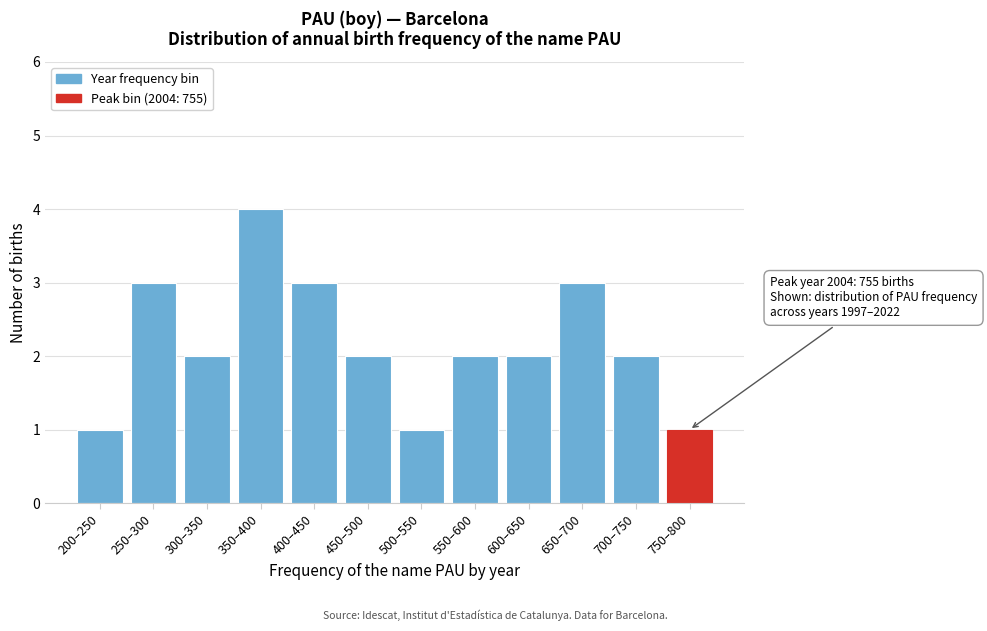

Reading left to right, extract all data points from this chart.

200–250=1	250–300=3	300–350=2	350–400=4	400–450=3	450–500=2	500–550=1	550–600=2	600–650=2	650–700=3	700–750=2	750–800=1